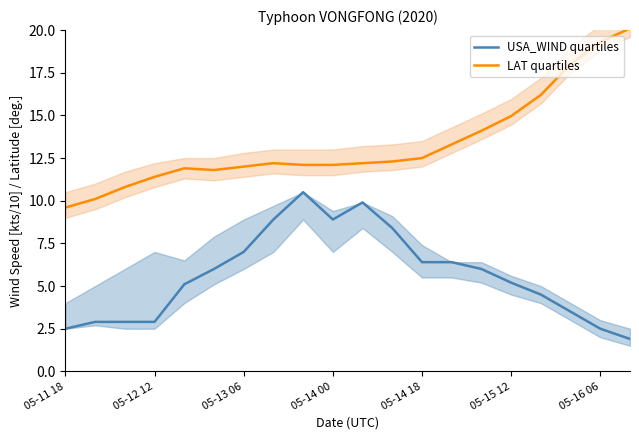

What is the sum of all LAT quartiles values?

267.0